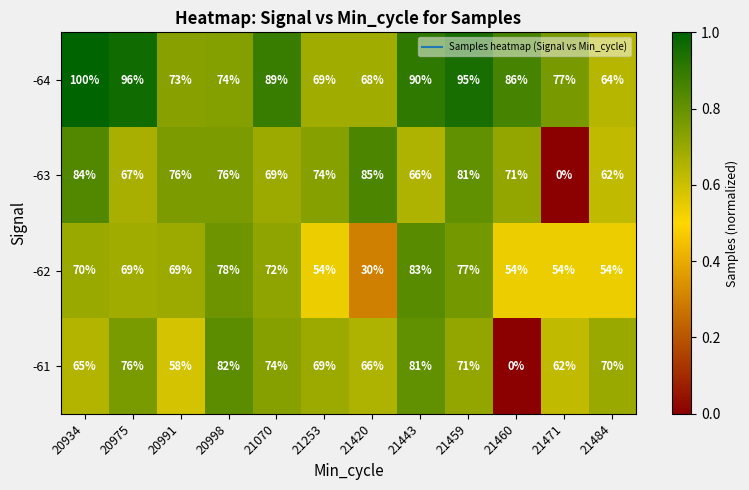

At how many categories does at least one series exceed 0?

12